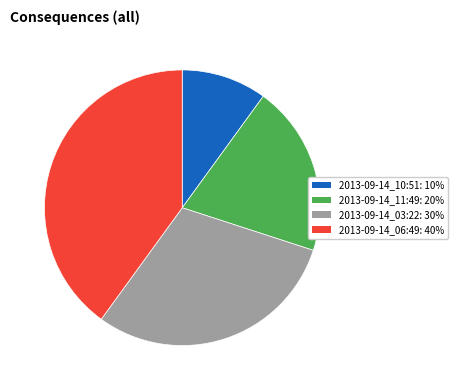

True or false: 2013-09-14_06:49 accounts for 34% of the total.

False